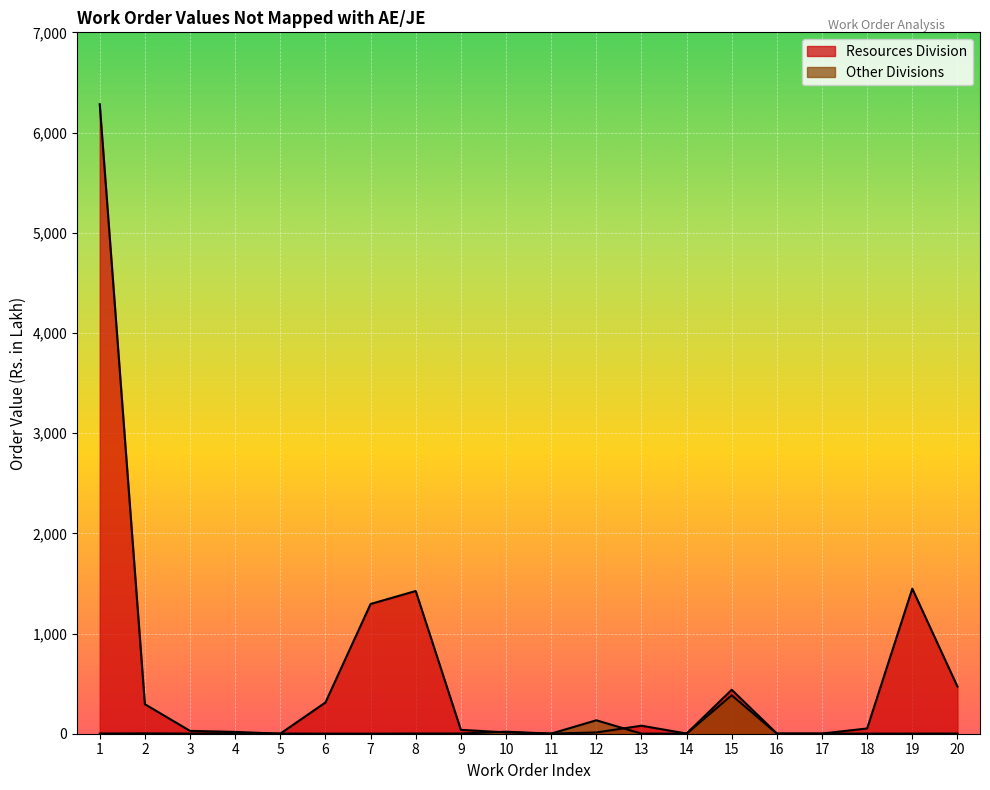

How many data points does each series have?

20